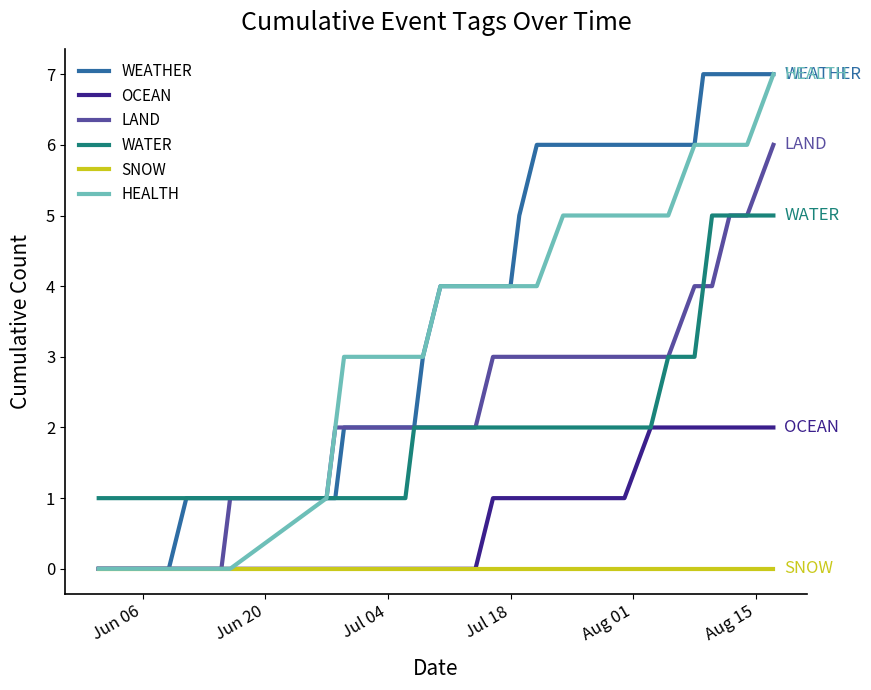

Does the chart have visible grid lines?

No